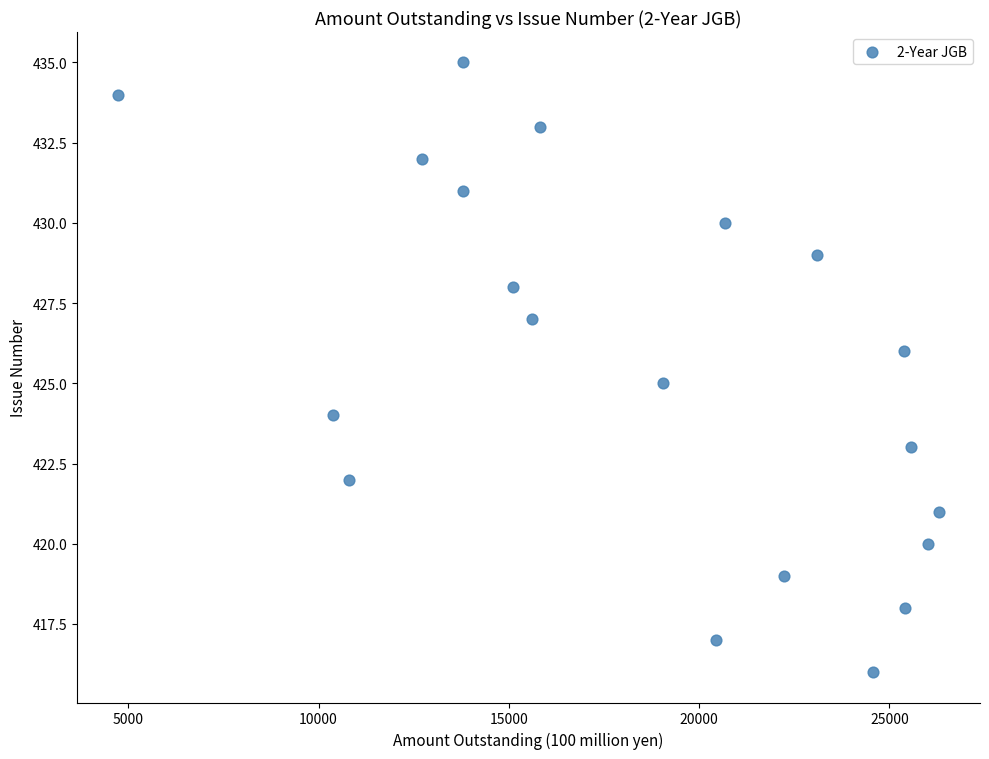

What is the range of X values (max minus min)?

21573